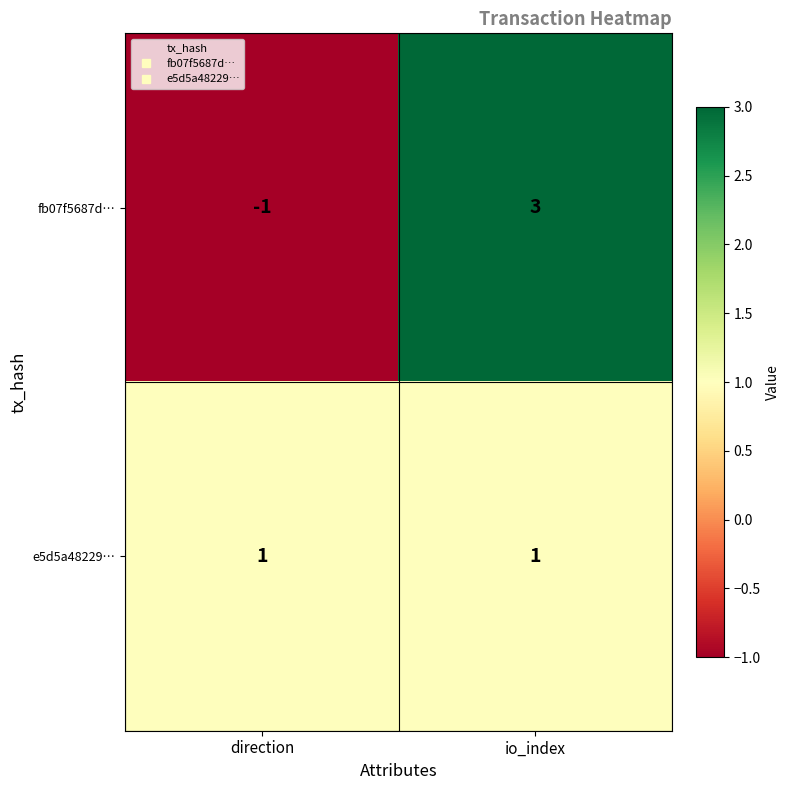

What is the smallest value displayed?

-1